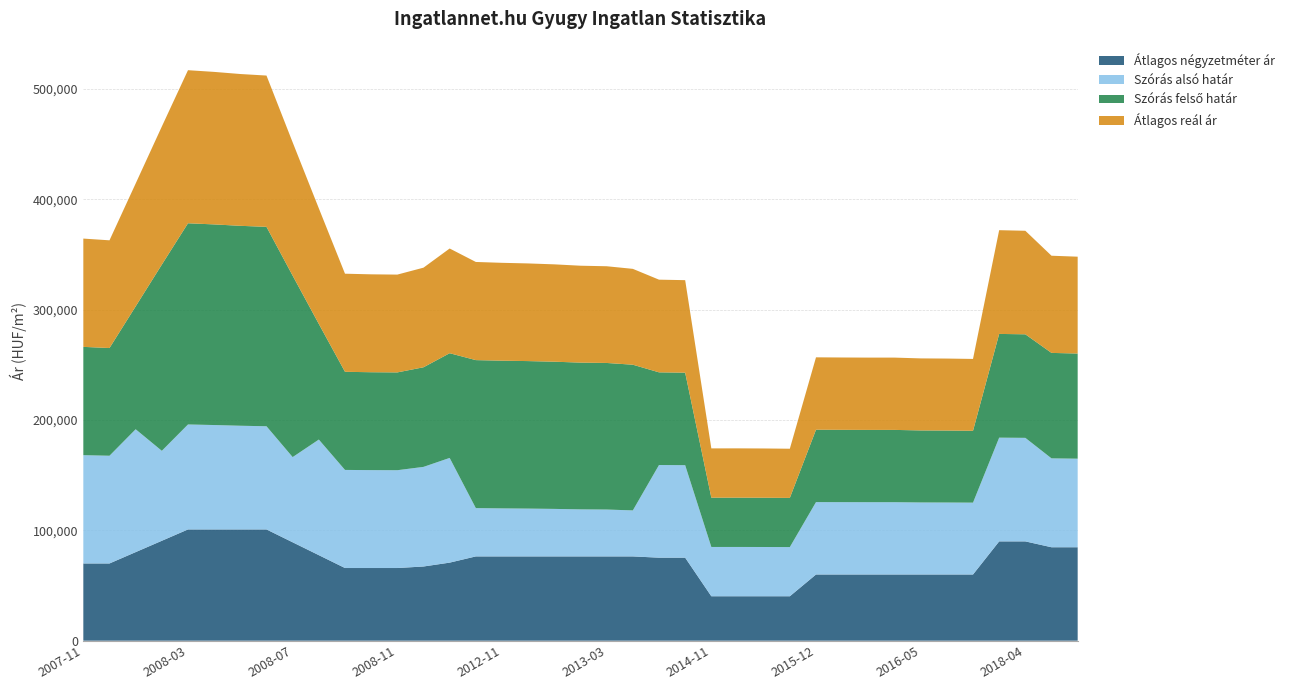

Reading right to left, what are all the values shown in this chart?

Átlagos négyzetméter ár: 84687	84687	90000	90000	60000	60000	60000	60000	60000	60000	60000	40277	40277	40277	40277	75238	75238	76388	76388	76388	76388	76388	76388	76388	70751	67244	65866	65866	65866	77522	89177	100833	100833	100833	100833	90555	80278	70000	70000
Szórás alsó határ: 80269	80557	93838	94016	65121	65233	65282	65523	65523	65556	65604	44568	44646	44679	44668	83840	83988	41695	42484	42643	43056	43333	43519	43776	94899	90278	88643	88724	88913	104775	77219	93515	93980	94620	95135	81538	111357	97621	98146
Szórás felső határ: 95295	95583	93838	94016	65121	65233	65282	65523	65523	65556	65604	44568	44646	44679	44668	83840	83988	132047	132836	132995	133408	133685	133871	134128	94899	90278	88643	88724	88913	104775	164427	180723	181188	181828	182343	168746	111357	97621	98146
Átlagos reál ár: 87782	88070	93838	94016	65121	65233	65282	65523	65523	65556	65604	44568	44646	44679	44668	83840	83988	86871	87660	87819	88232	88509	88695	88952	94899	90278	88643	88724	88913	104775	120823	137119	137584	138224	138739	125142	111357	97621	98146